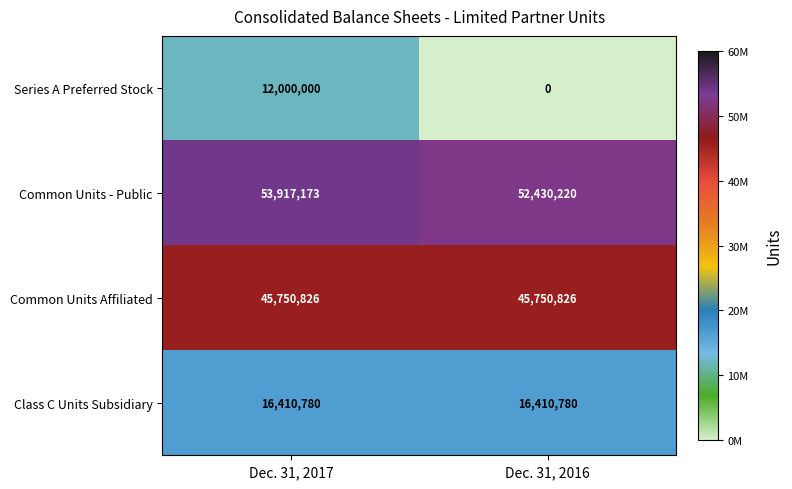

Where is Common Units - Public nearest to the value 53173696?

Dec. 31, 2016